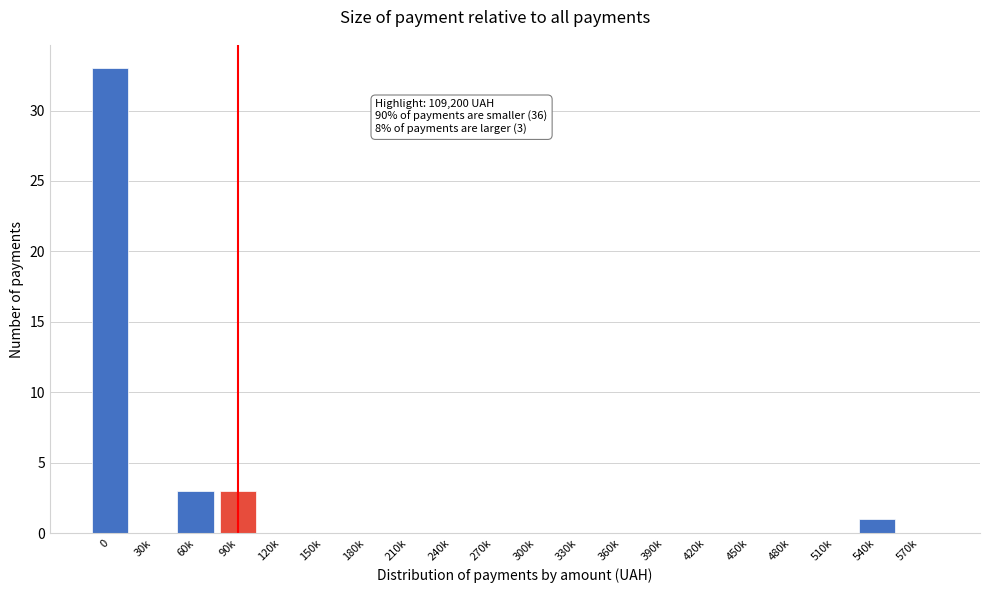

Reading left to right, transcribe all the data shown in this chart.

0=33	30k=0	60k=3	90k=3	120k=0	150k=0	180k=0	210k=0	240k=0	270k=0	300k=0	330k=0	360k=0	390k=0	420k=0	450k=0	480k=0	510k=0	540k=1	570k=0